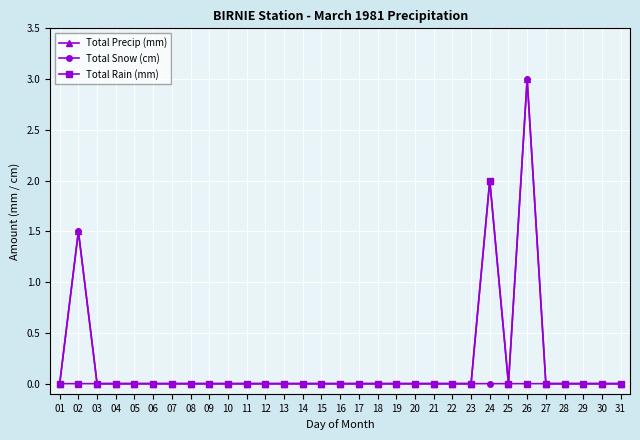

At which category is the sum across all series the highest?

26